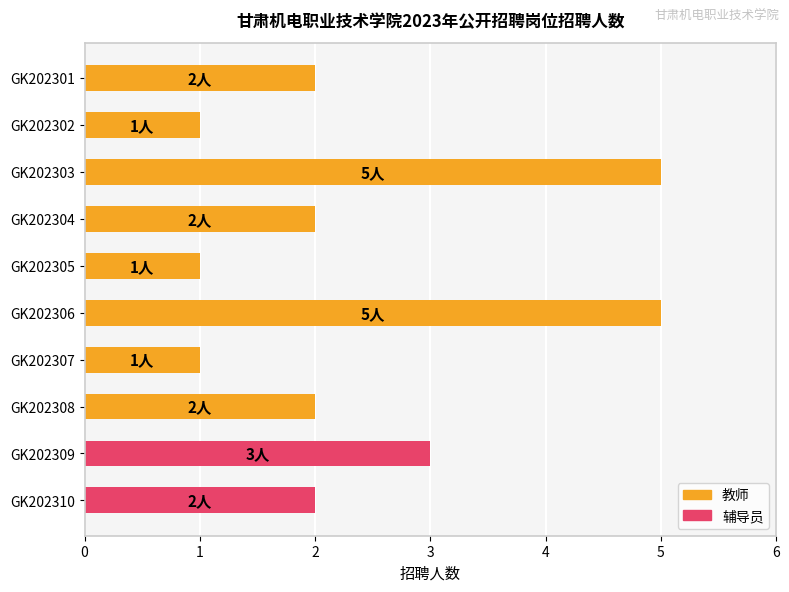

Are the bars grouped side by side (vs. stacked)?

No